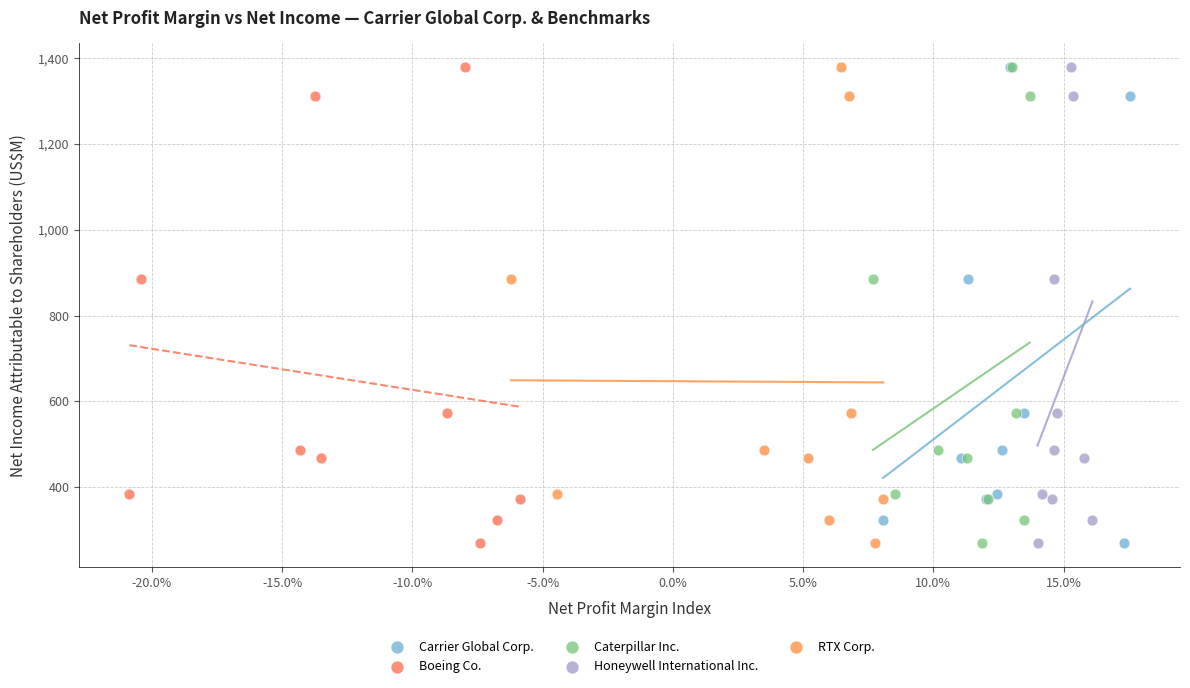

What are all the series names shown in the legend?

Carrier Global Corp., Boeing Co., Caterpillar Inc., Honeywell International Inc., RTX Corp.